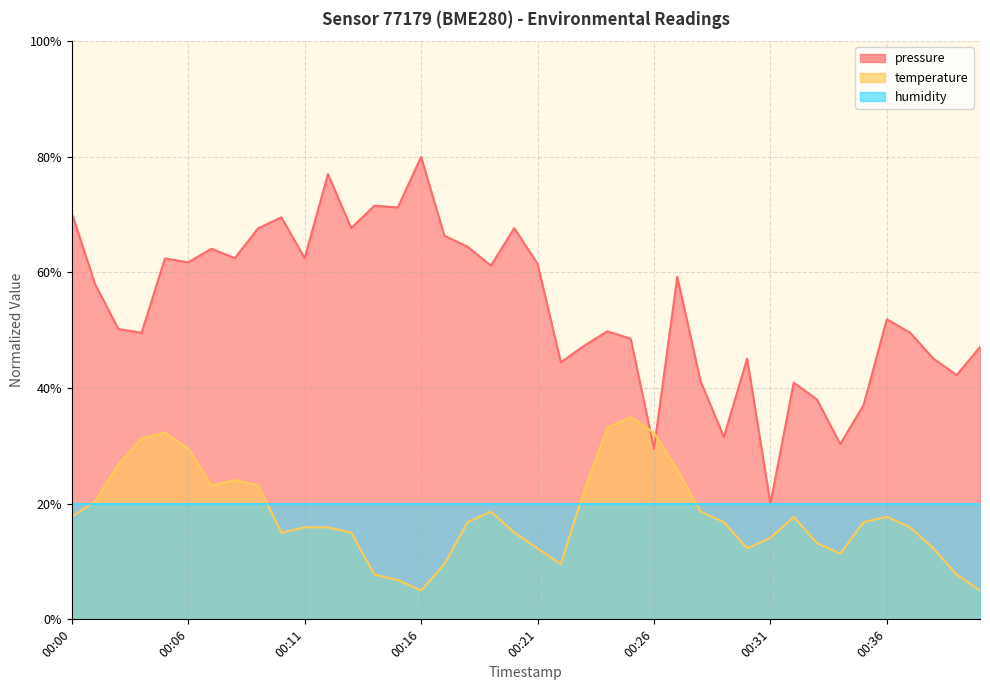

True or false: pressure and temperature intersect in this chart.

True